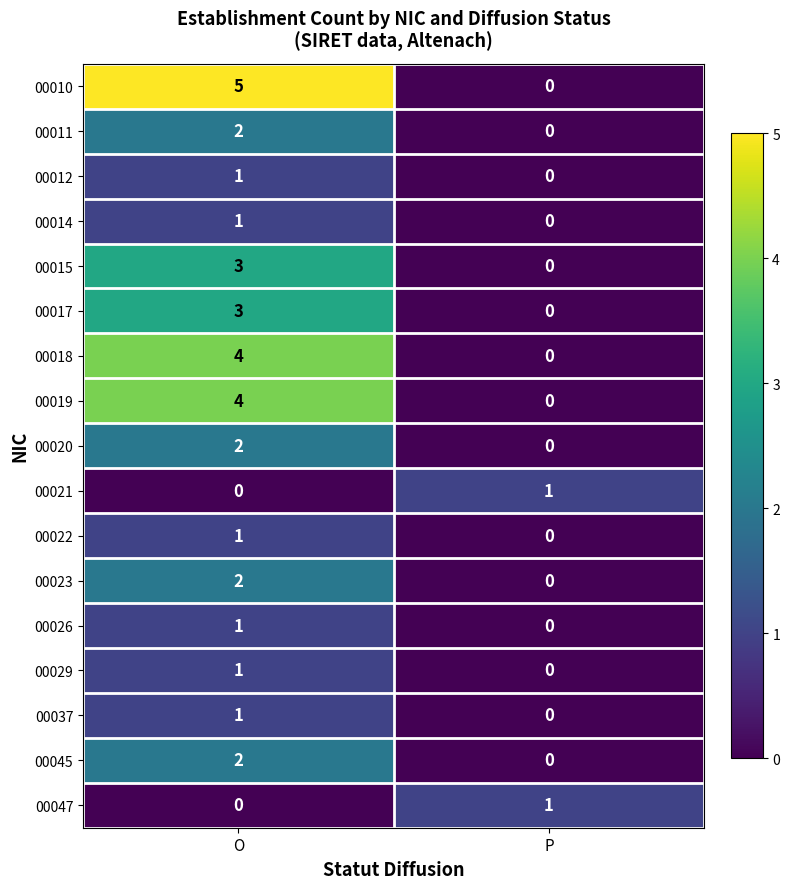

List the labels in order of 00020 value, smallest first.

P, O